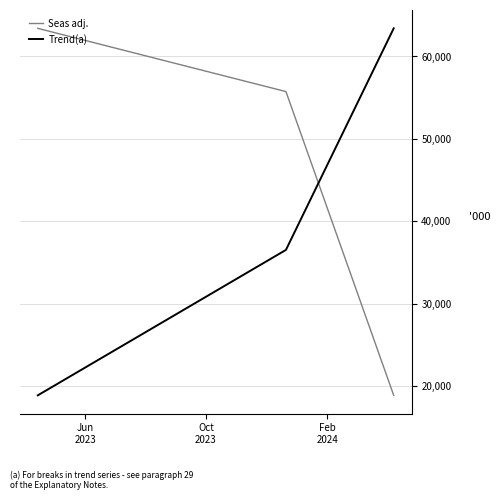

List the series in order of their overall mean, lowest first.

Trend(a), Seas adj.